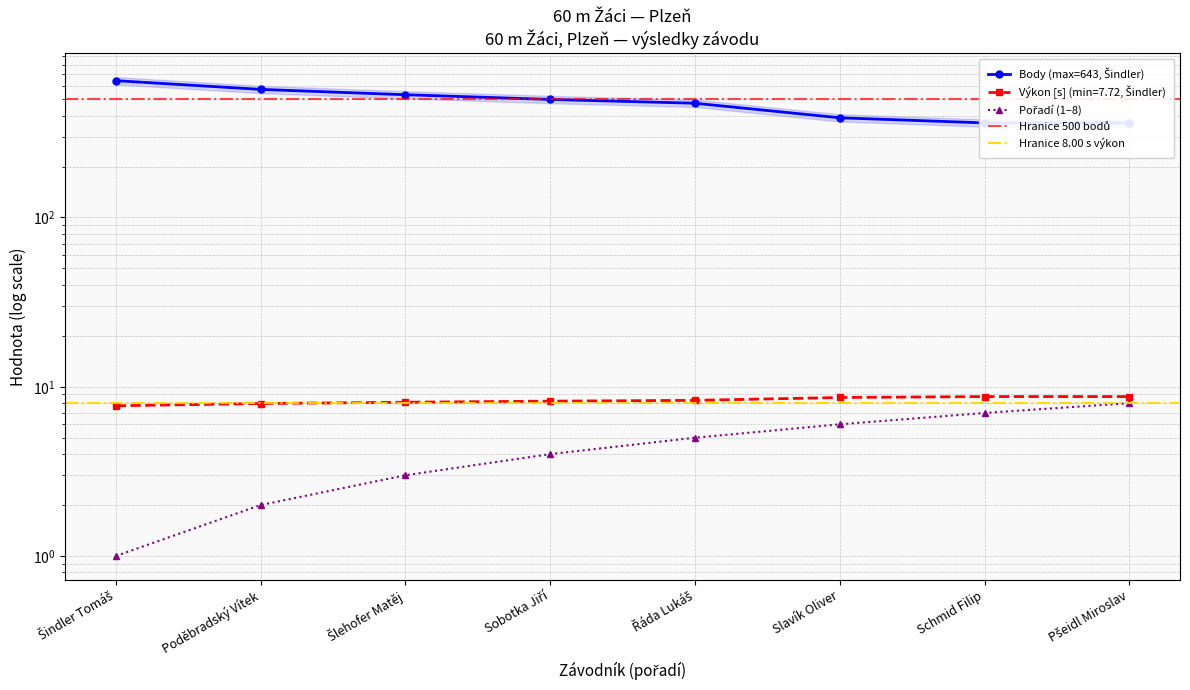

What is the spread (max minus min) of values at Sobotka Jiří?

494.0